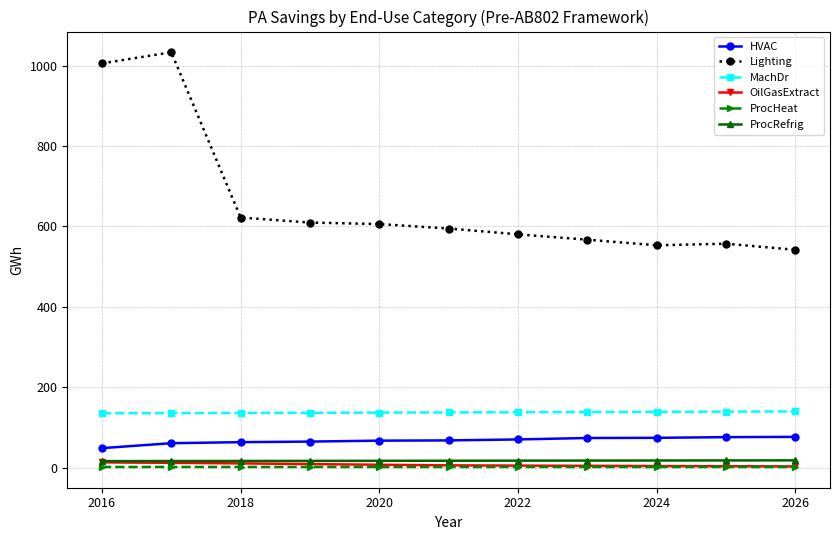

What is the maximum value shown in the chart?

1033.0